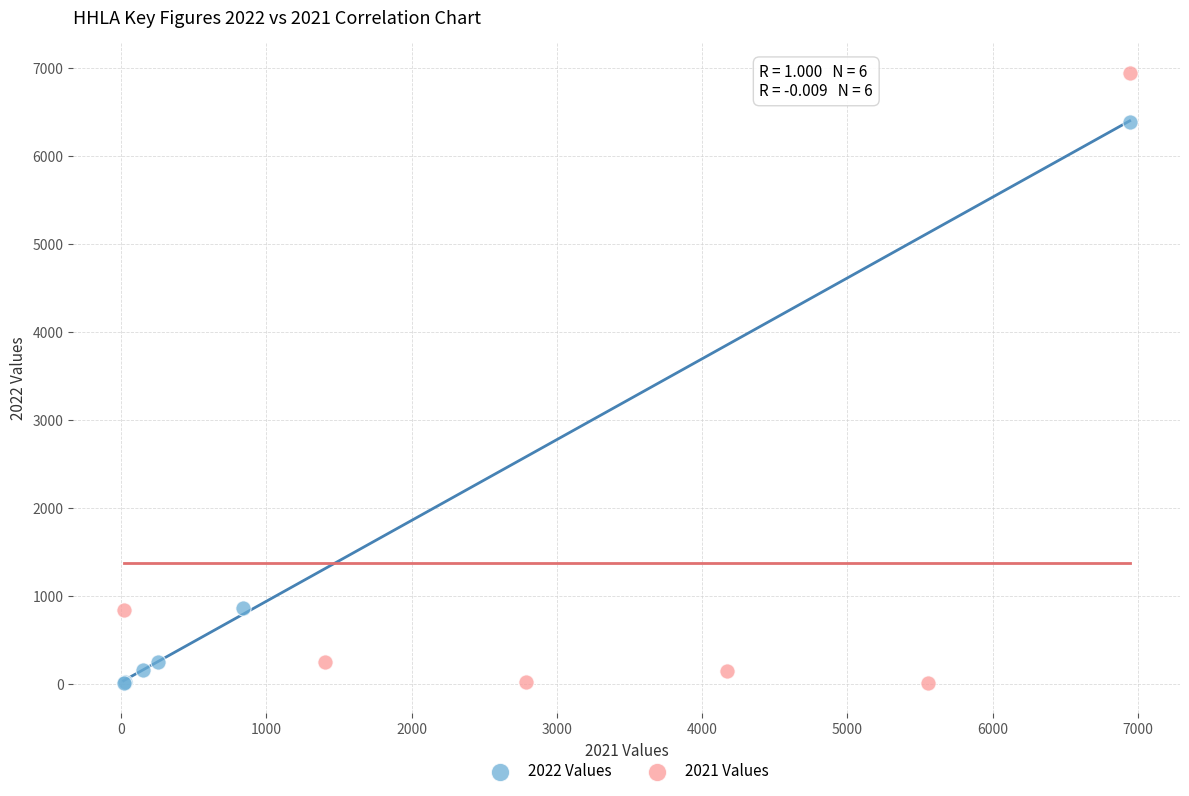

What are all the series names shown in the legend?

2022 Values, 2021 Values